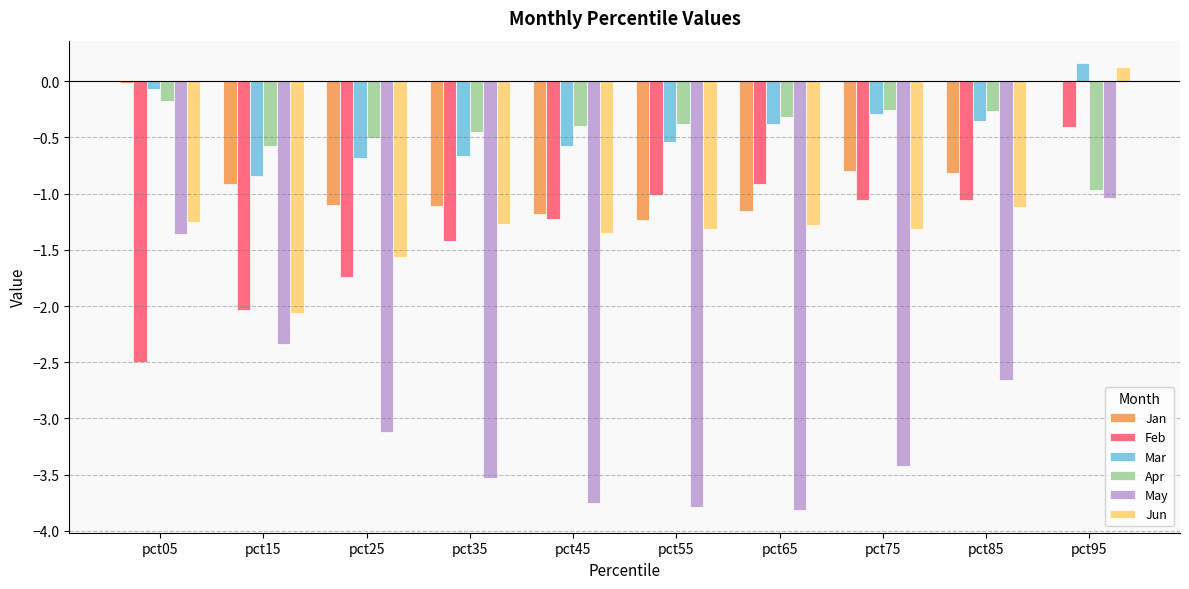

What are all the series names shown in the legend?

Jan, Feb, Mar, Apr, May, Jun